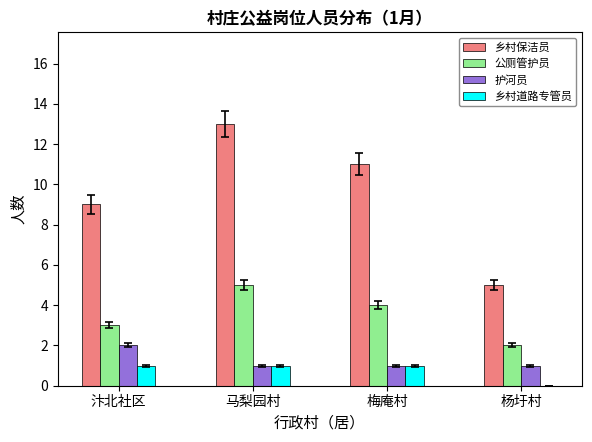

What is the difference between the 乡村保洁员 values at 马梨园村 and 杨圩村?

8